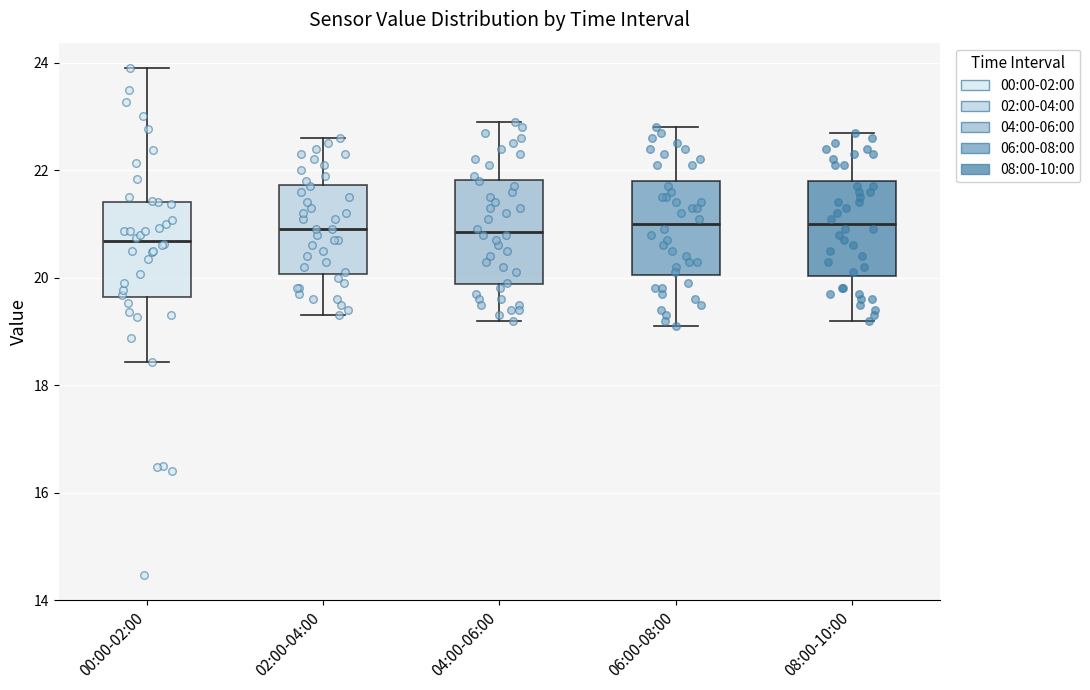

Where does the upper whisker of the box for 08:00-10:00 end on the y-axis? The values are not printed on the chart, so give them approximately, as read against the axis.

22.8